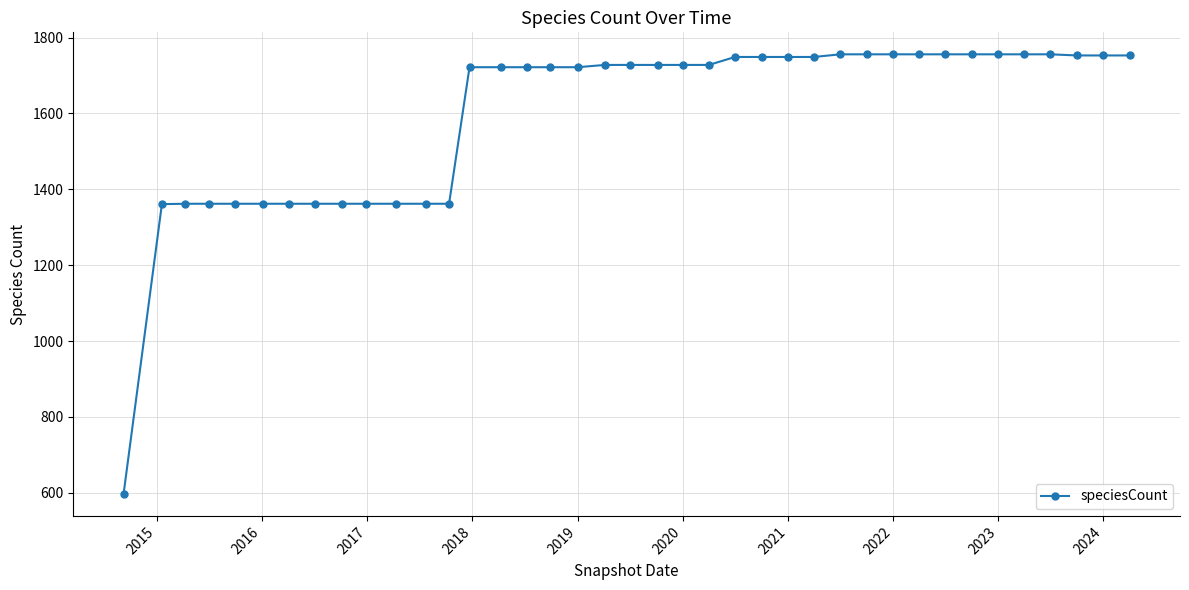

What is the minimum value shown in the chart?

597